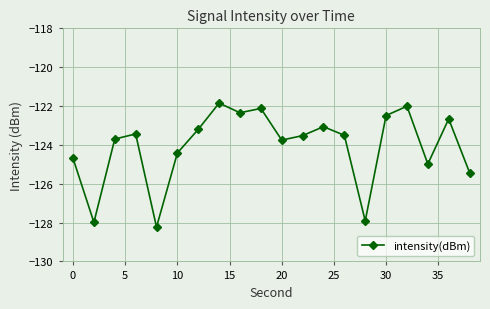

What is the greatest value displayed?

-121.8